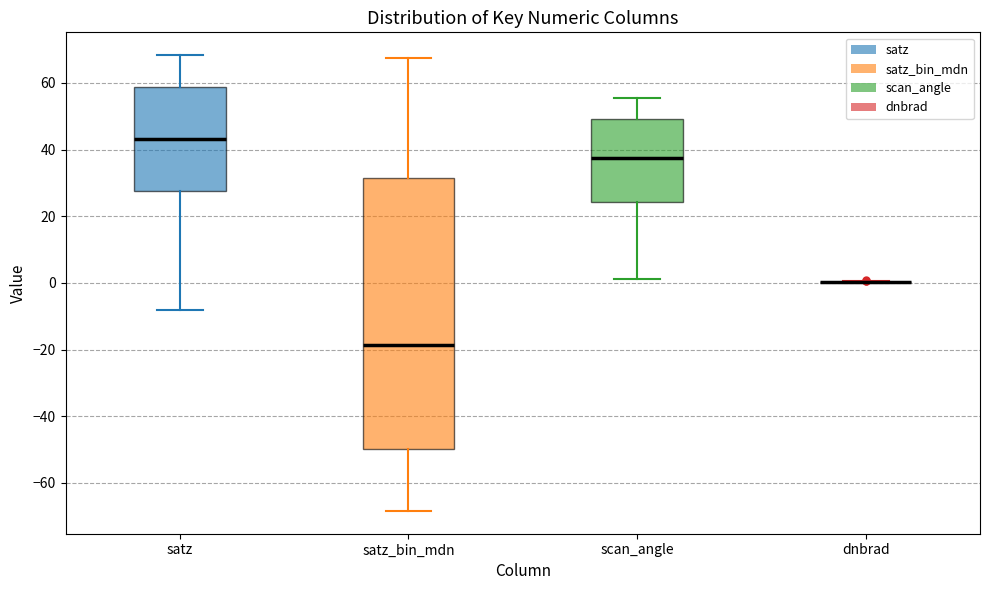

Reading left to right, read every box against the y-axis: the position of its median line, the range the box covers, and the ends of its whiskers. The values are not printed on the chart, so give them approximately, as read against the axis.

satz: median 44, box 28 to 58, whiskers -8 to 68
satz_bin_mdn: median -18, box -50 to 32, whiskers -68 to 68
scan_angle: median 38, box 24 to 50, whiskers 2 to 56
dnbrad: box collapsed to a line at 0, whiskers 0 to 0